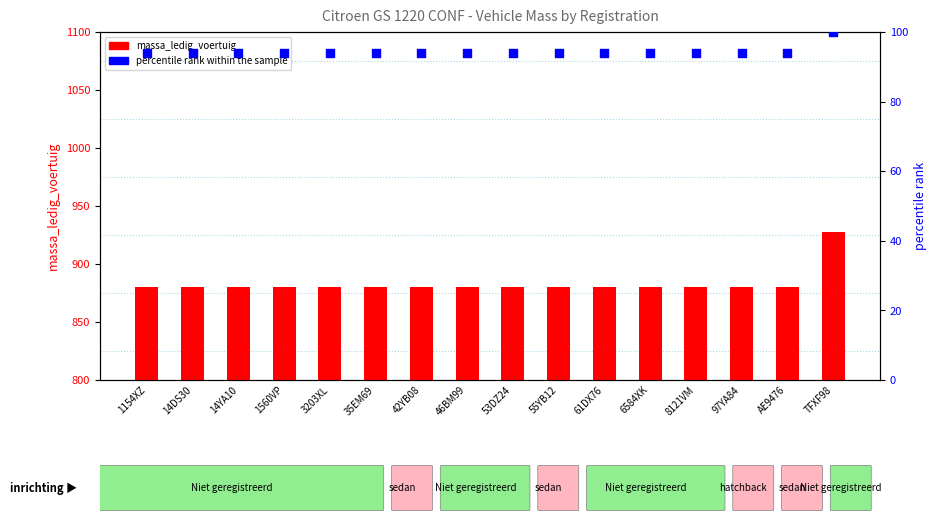

What is the total value across all series at 46BM99?

974